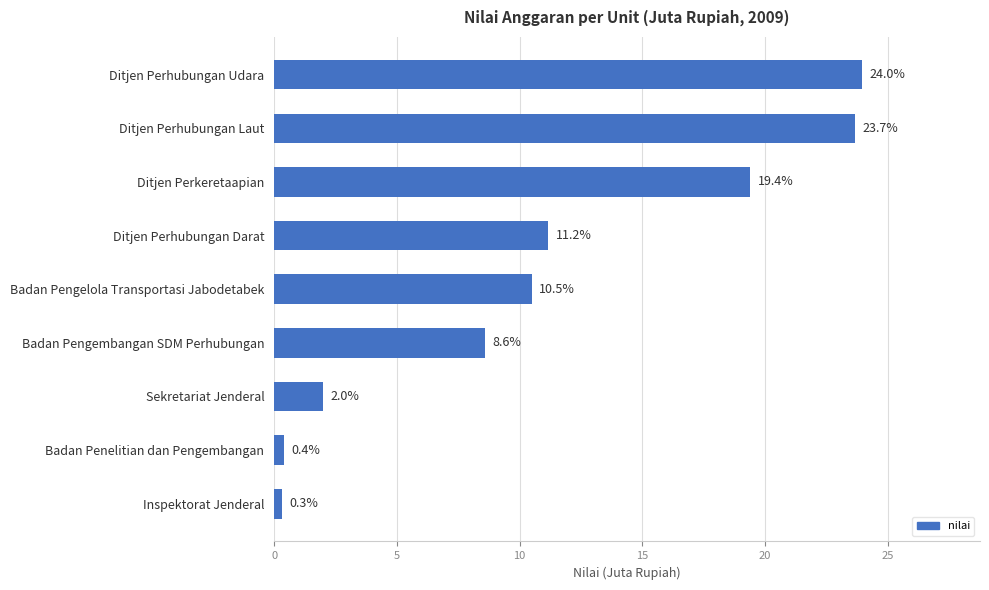

Count the number of categories in the chart.

9